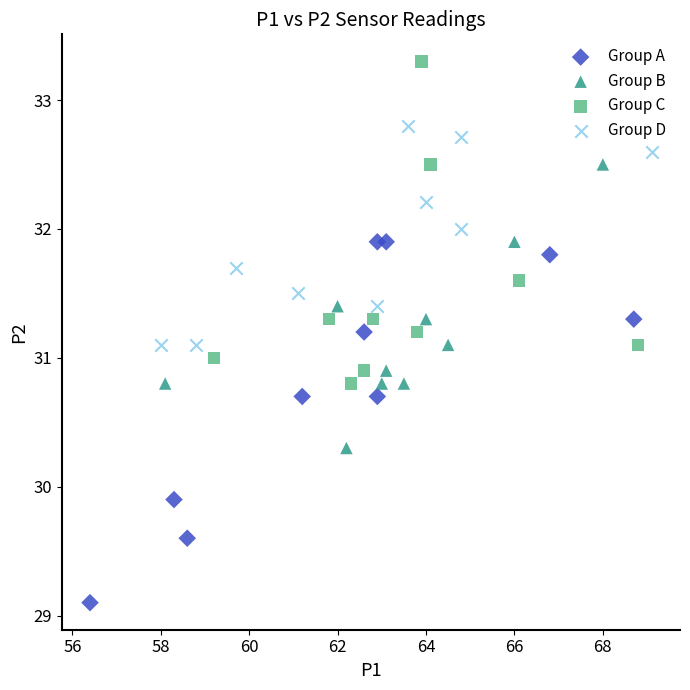

Which series contains the lowest Y value?

Group A